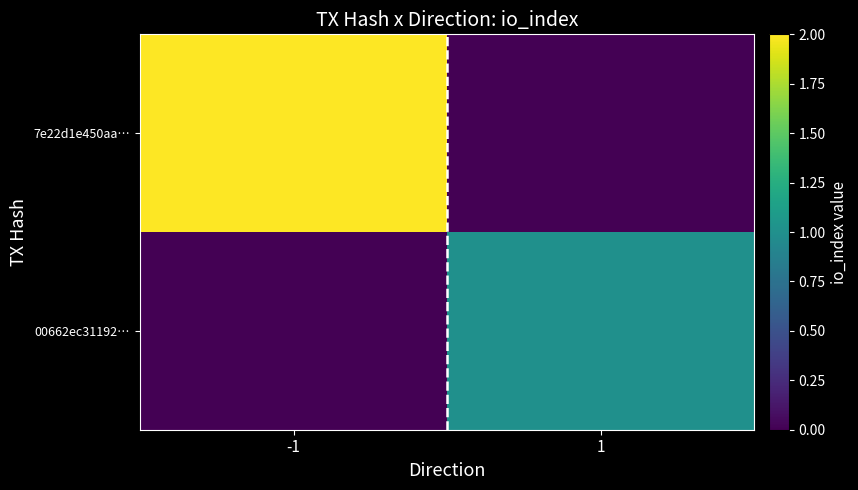

Rank the series by their maximum value, from lowest to highest.

00662ec31192…, 7e22d1e450aa…